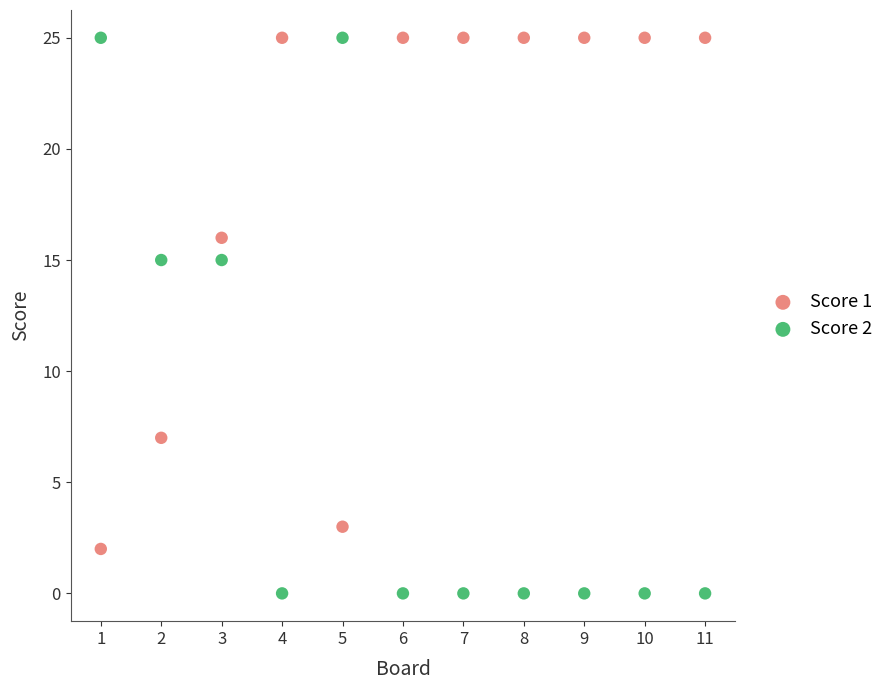

Which series reaches the minimum Y coordinate?

Score 2